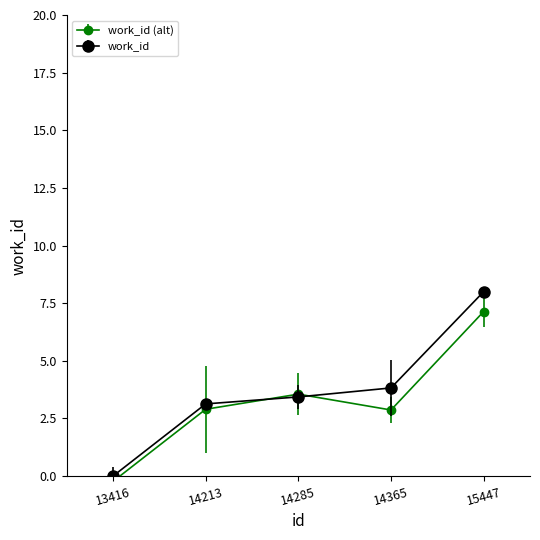

Where is the data nearest to the value 4?

14365